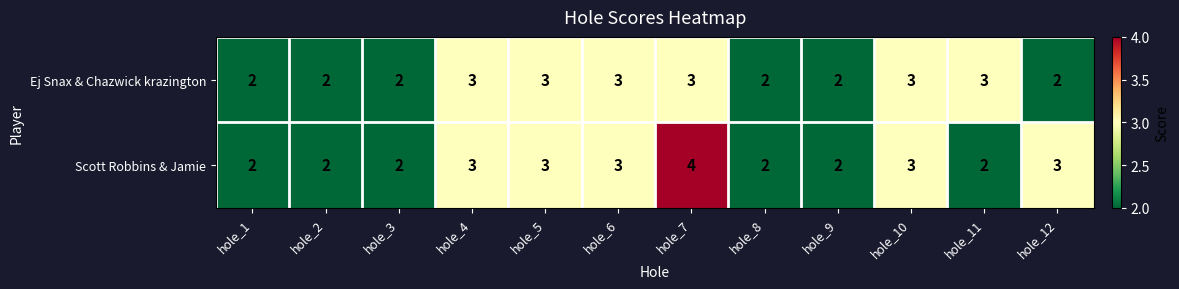

Reading left to right, what are all the values shown in this chart?

Ej Snax & Chazwick krazington: hole_1=2	hole_2=2	hole_3=2	hole_4=3	hole_5=3	hole_6=3	hole_7=3	hole_8=2	hole_9=2	hole_10=3	hole_11=3	hole_12=2
Scott Robbins & Jamie: hole_1=2	hole_2=2	hole_3=2	hole_4=3	hole_5=3	hole_6=3	hole_7=4	hole_8=2	hole_9=2	hole_10=3	hole_11=2	hole_12=3